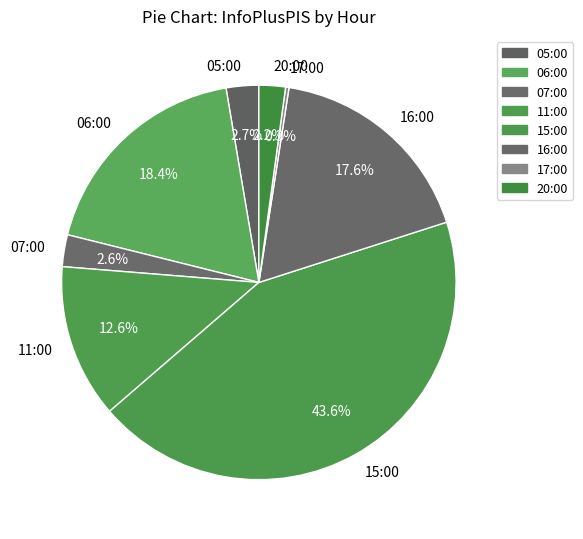

Is there a majority slice in this chart?

No